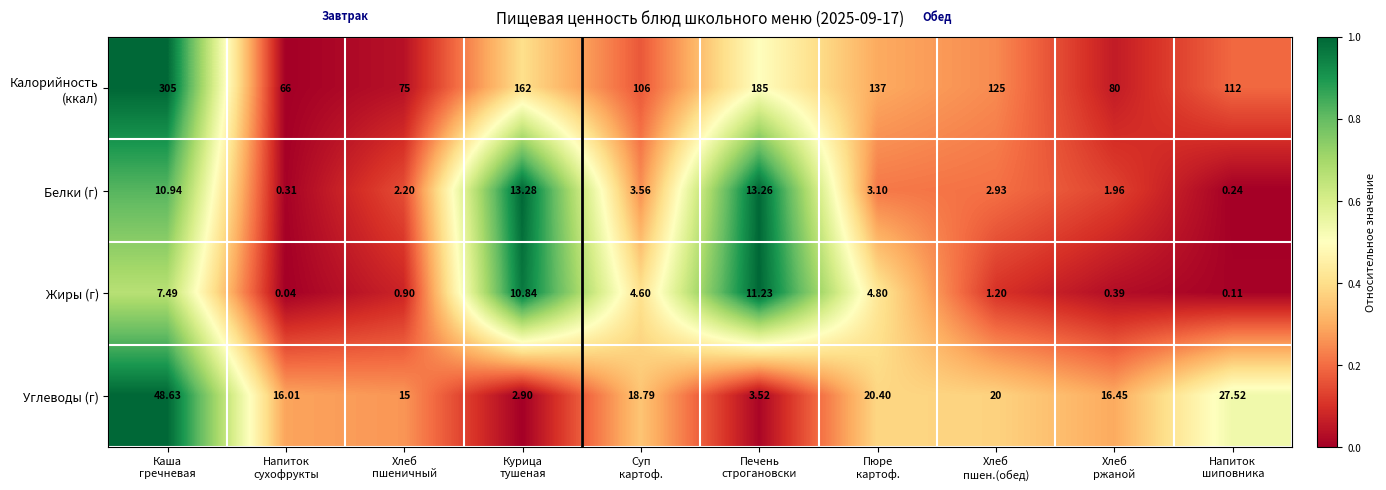

How many distinct data groups are displayed?

4